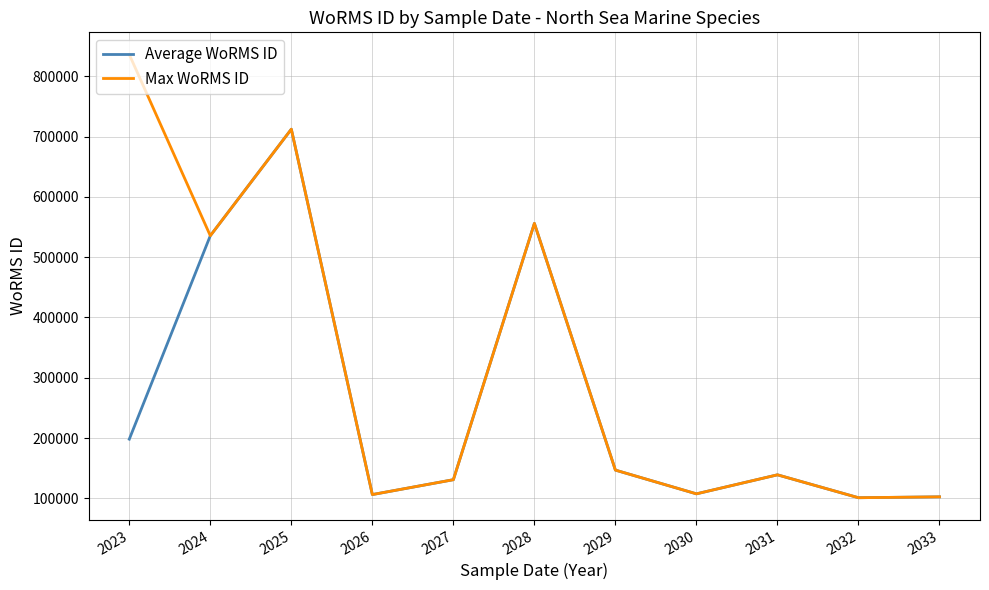

How many interior local peaks does the Max WoRMS ID series have?

3